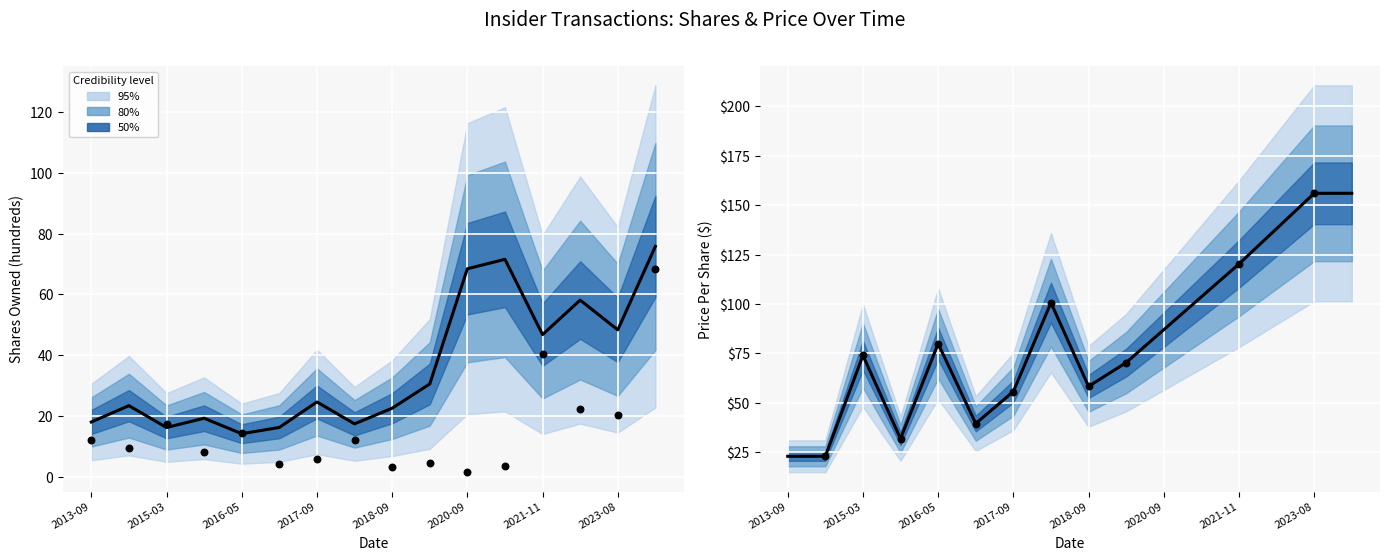

Which series reaches the minimum Y coordinate?

transactionShares